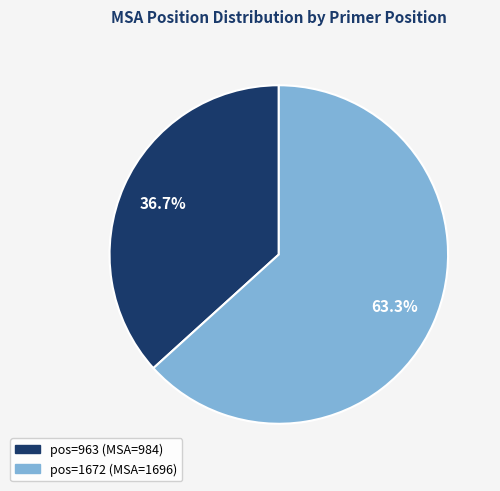

Does any single category account for the majority?

Yes